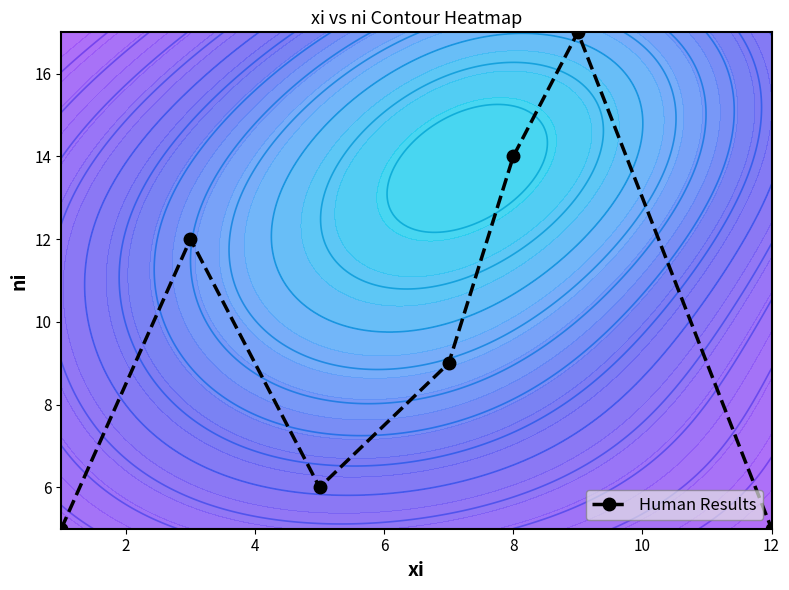

What is the minimum value shown in the chart?

5